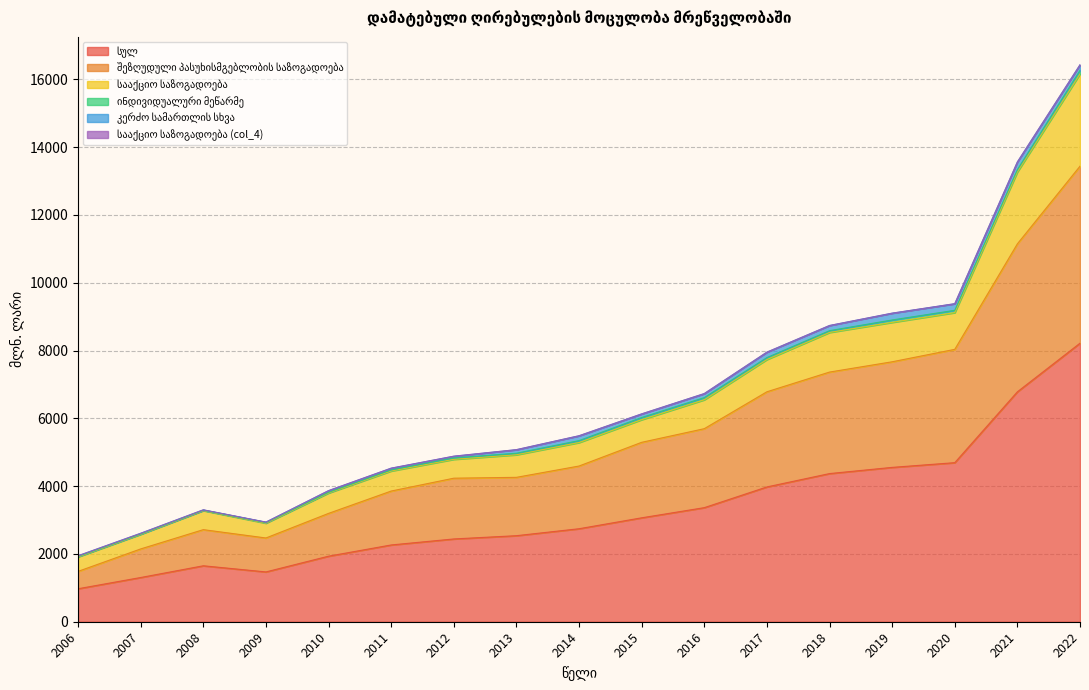

Between 2012 and 2016, which series saw the biggest shift?

სულ